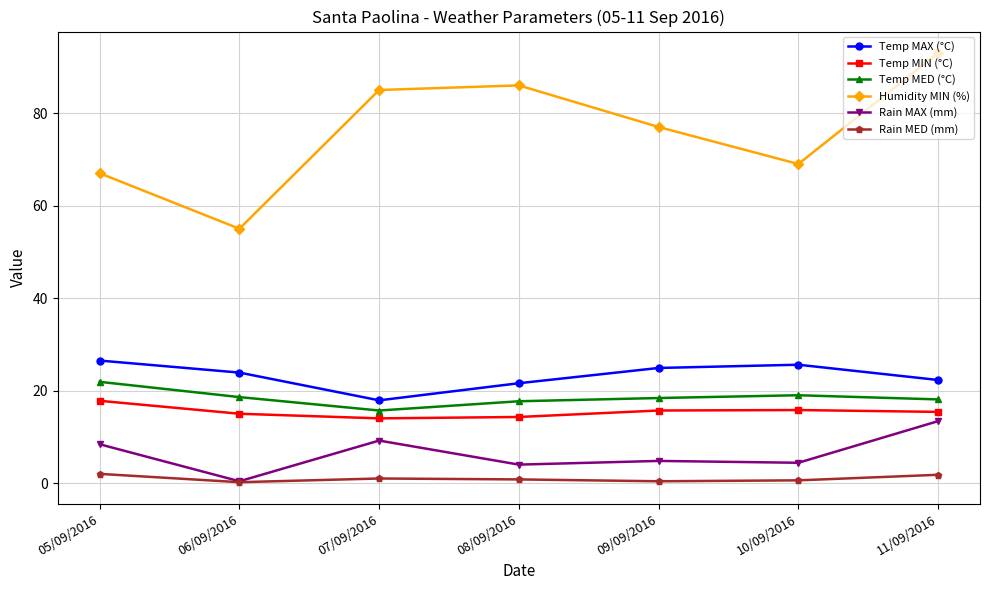

The value of Rain MED (mm) at 06/09/2016 is 0.2. True or false?

True